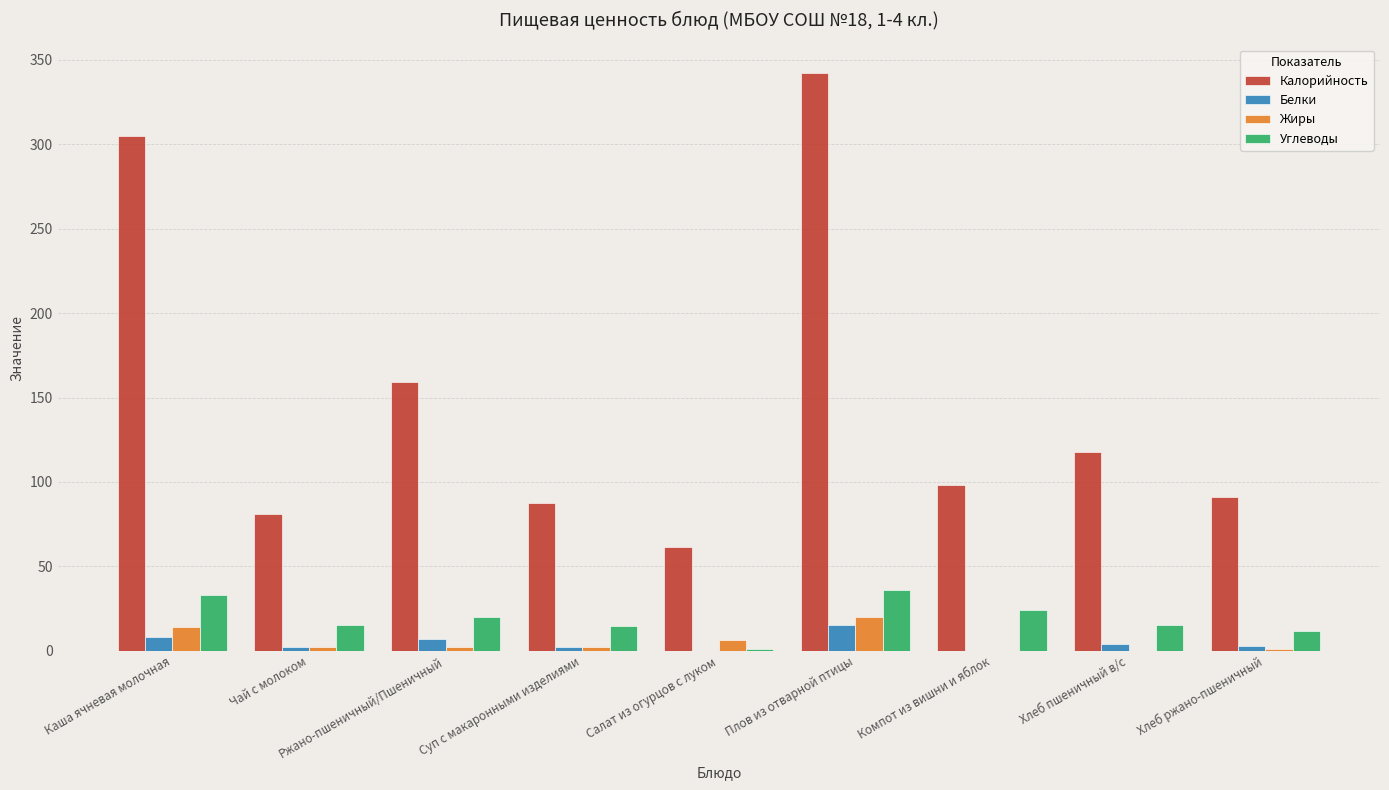

How many data points does each series have?

9